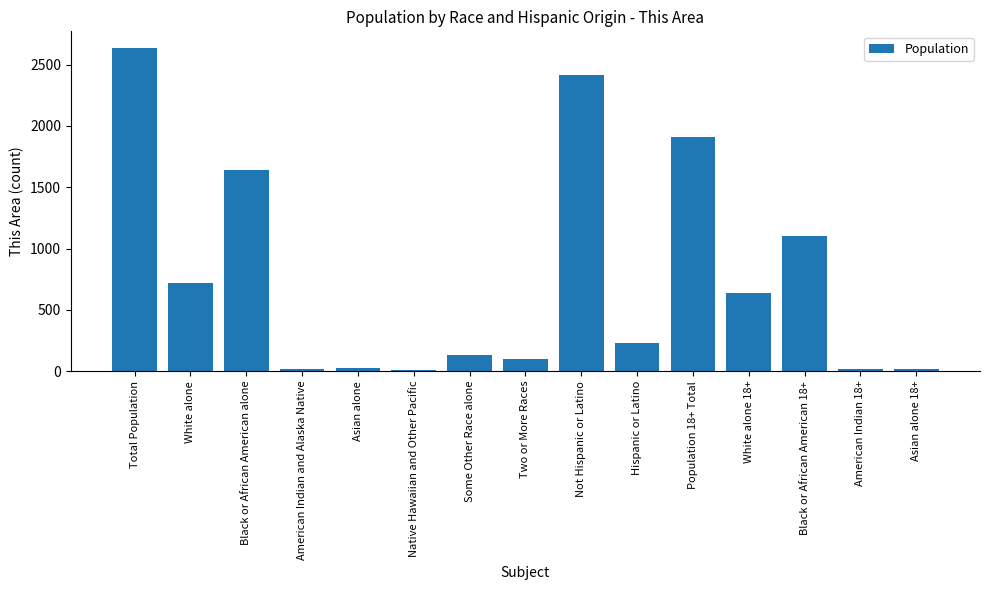

How many bars are there in total?

15